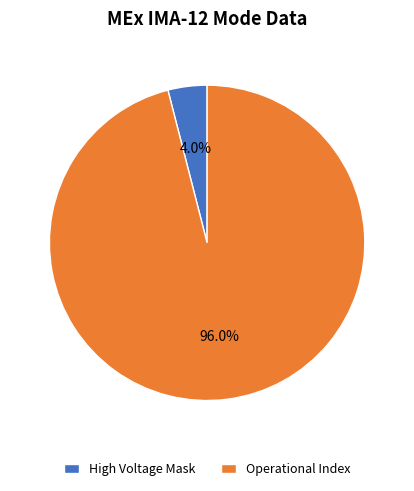

What is the largest slice in the pie chart?

Operational Index